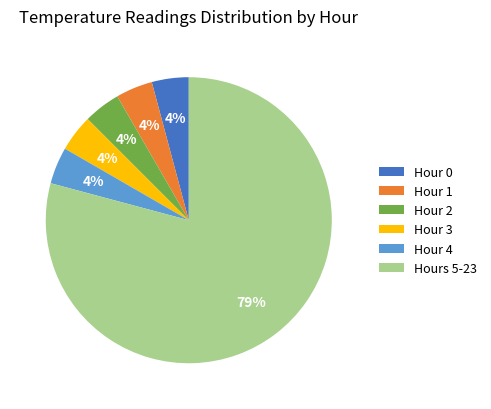

The Hour 2 slice represents 4% of the pie. True or false?

True